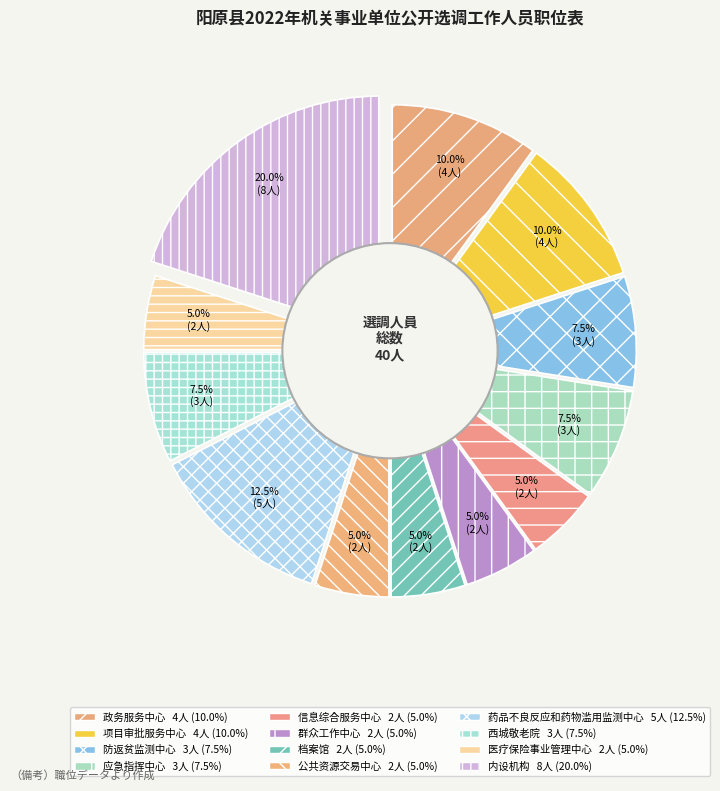

Which category has the biggest portion of the pie?

内设机构